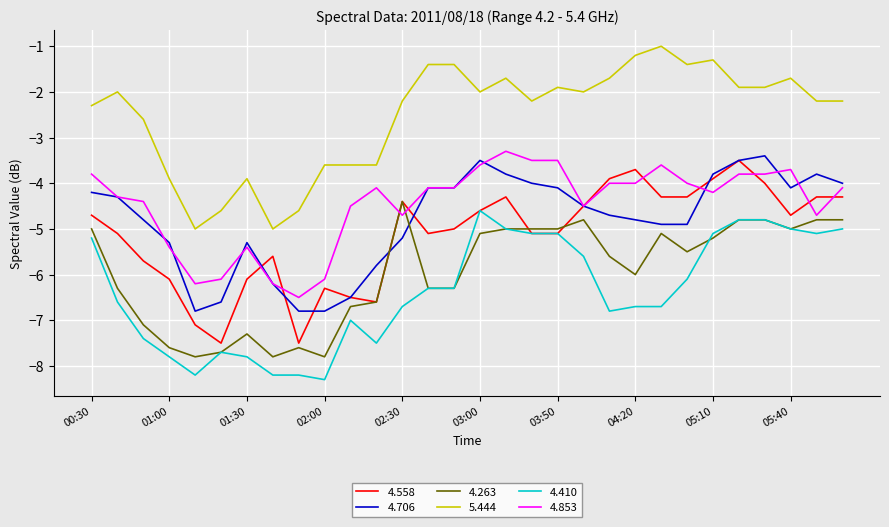

Does the chart display data point markers on the line(s)?

No